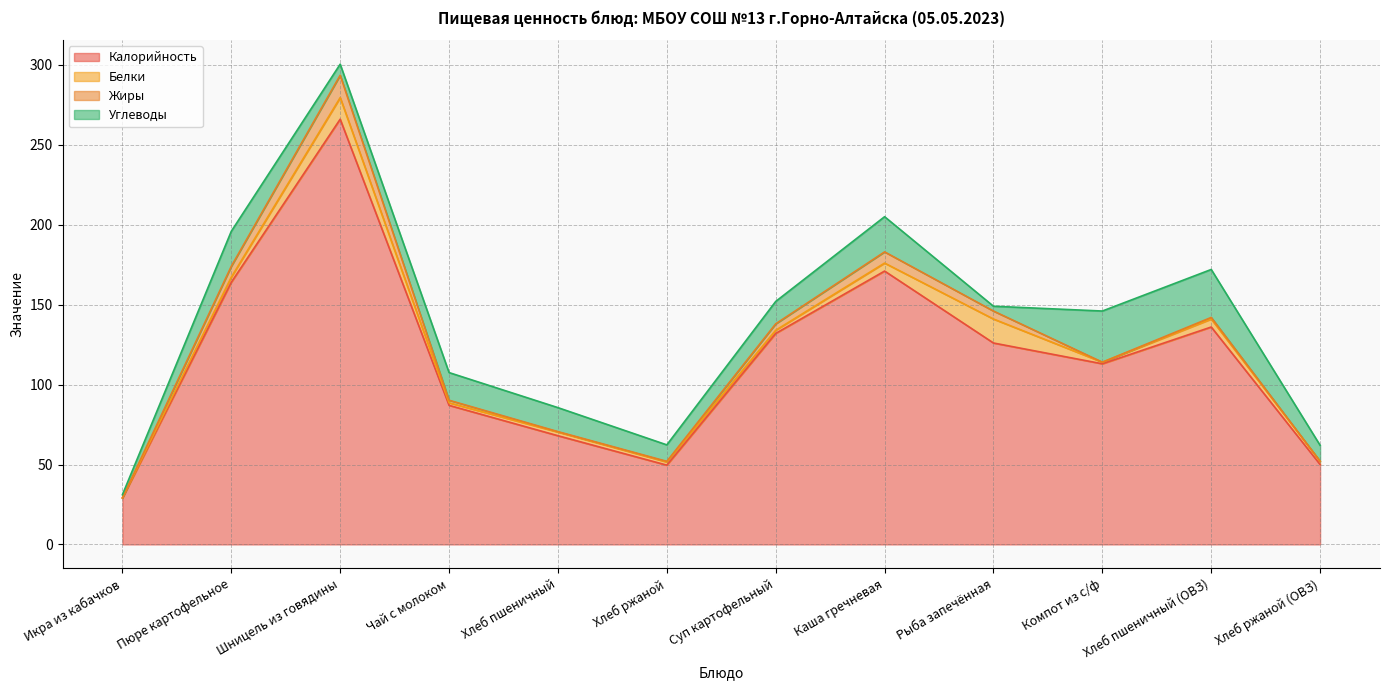

What are all the series names shown in the legend?

Калорийность, Белки, Жиры, Углеводы